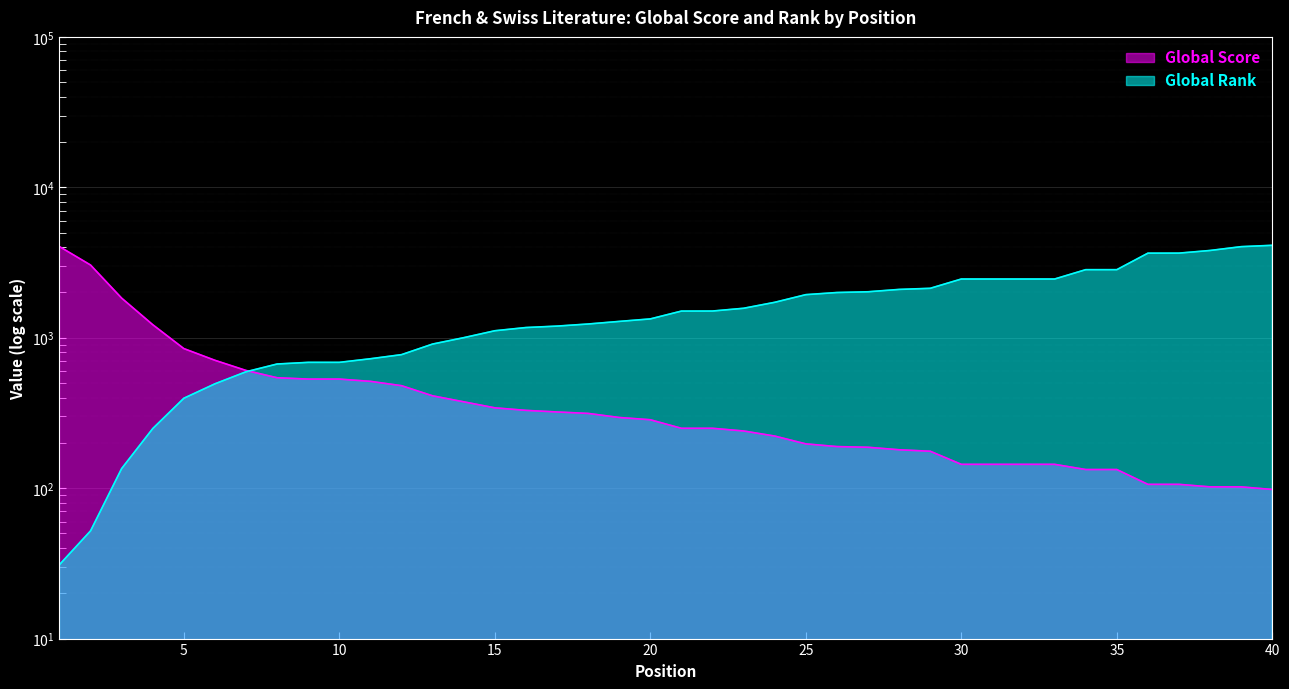

At how many categories does at least one series exceed 799?

33